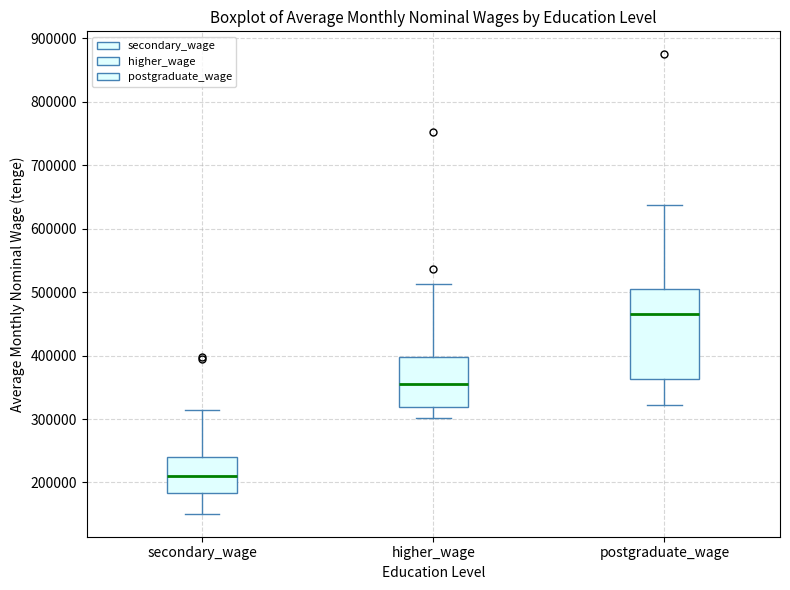

Where does the median line of the box for higher_wage sit on the y-axis? The values are not printed on the chart, so give them approximately, as read against the axis.

360000